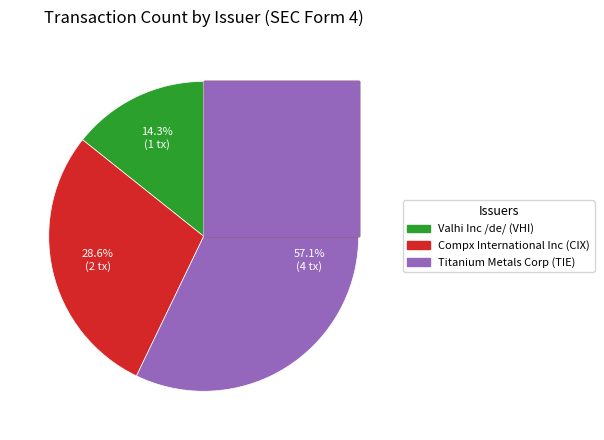

How many segments does this pie chart have?

3